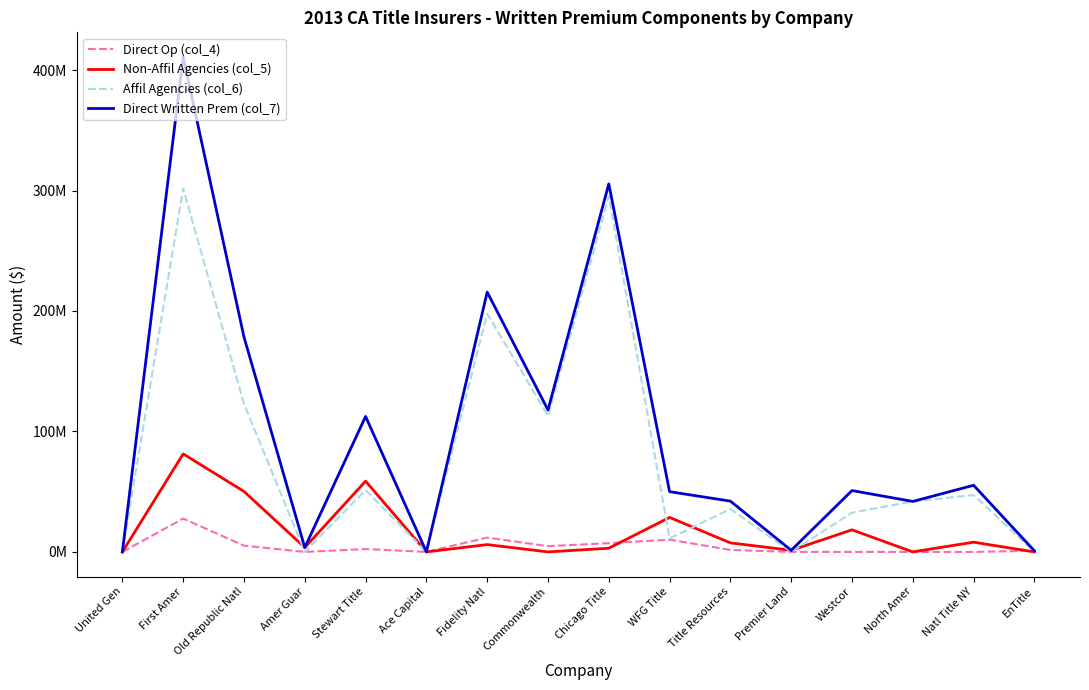

Does the chart display data point markers on the line(s)?

No